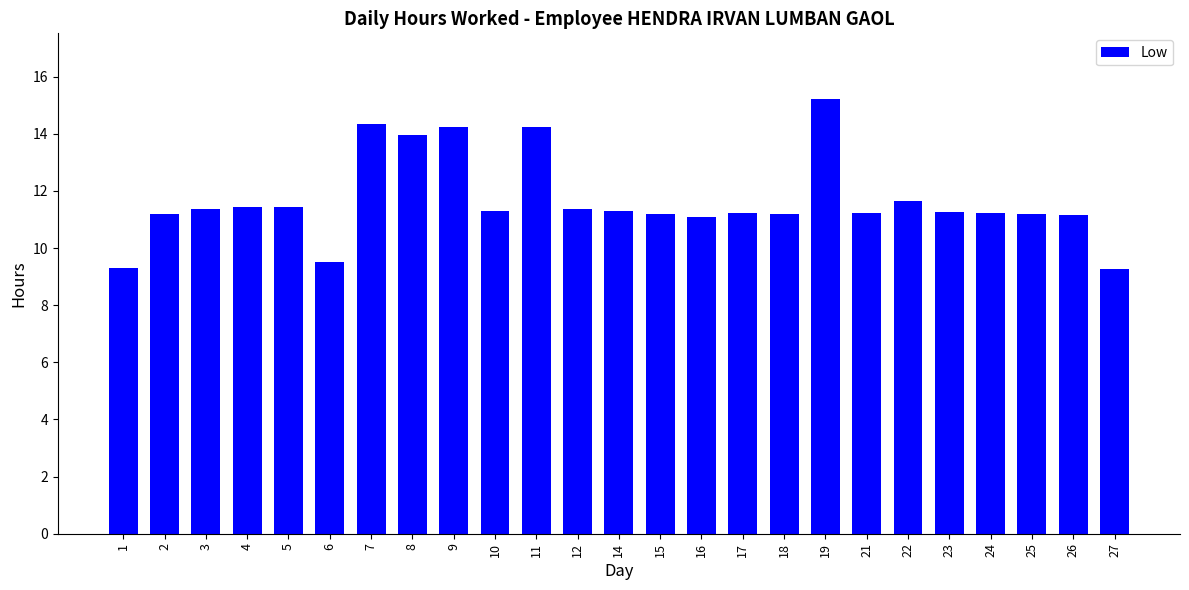

The value at 7 is 14.3. True or false?

True